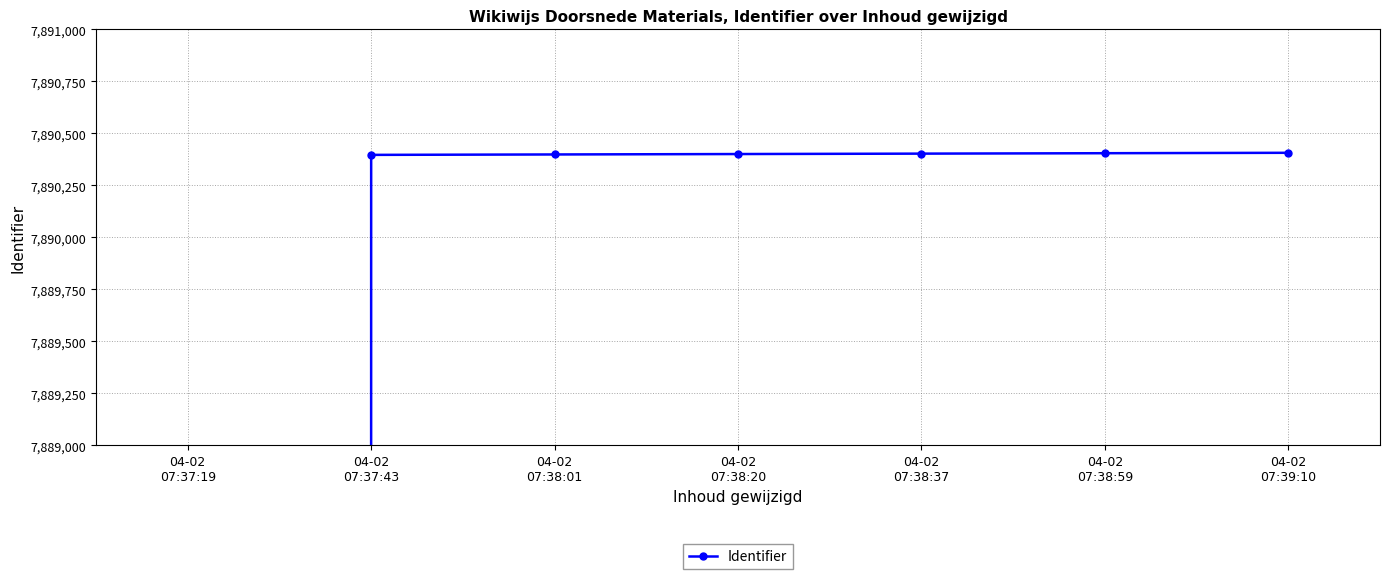

Where is the data nearest to the value 3945203?

04-02
07:37:43